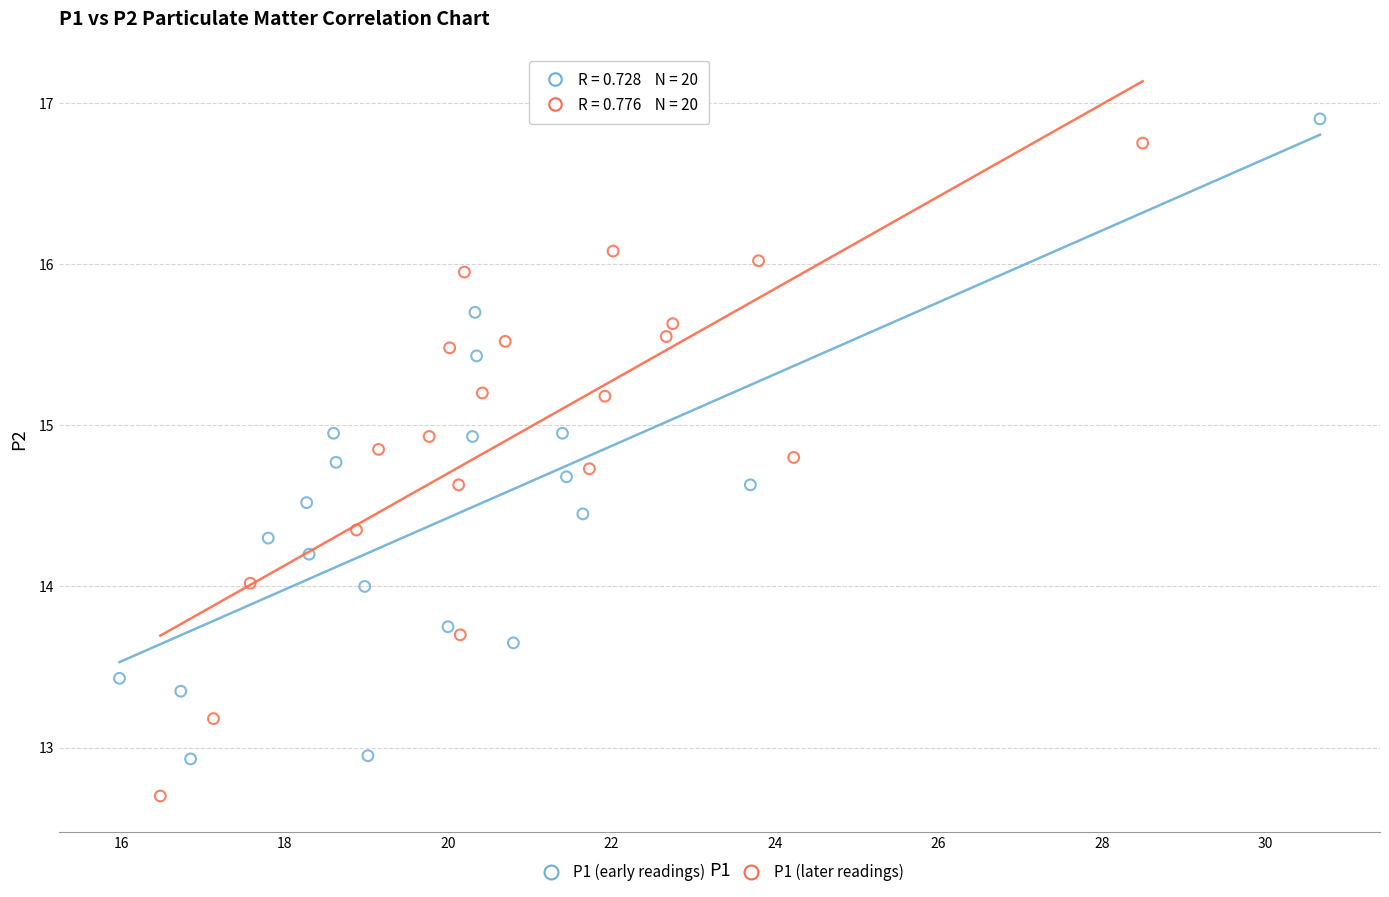

Which series reaches the maximum Y coordinate?

P1 (early readings)